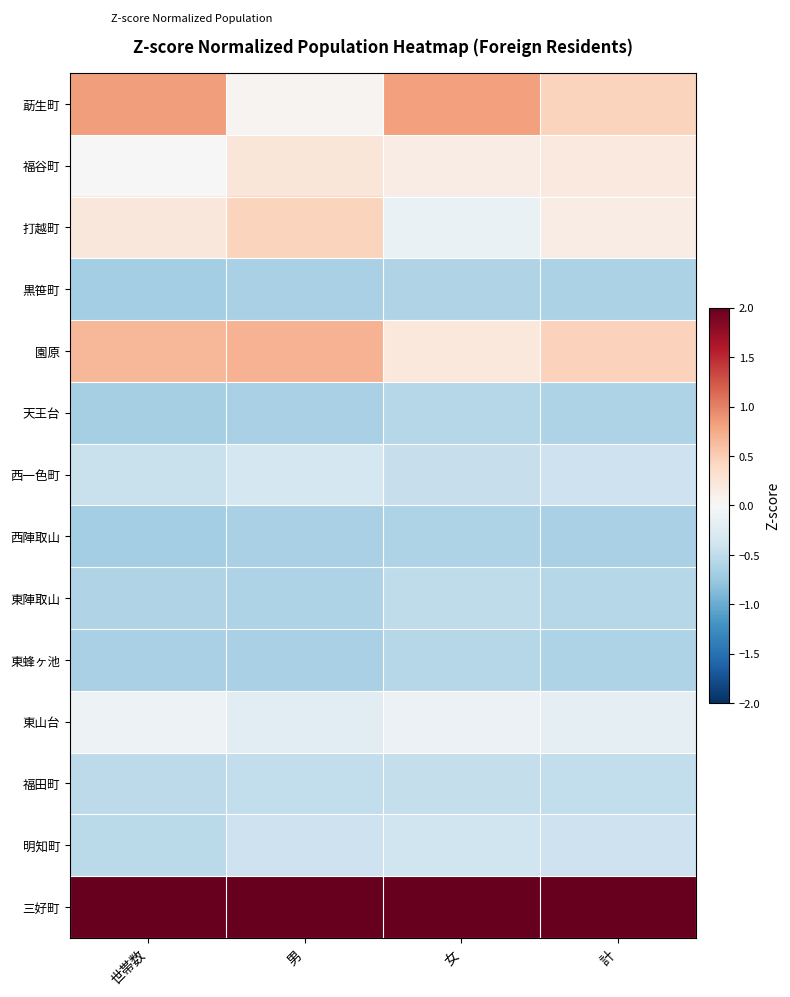

Which series has the largest range (max minus min)?

莇生町